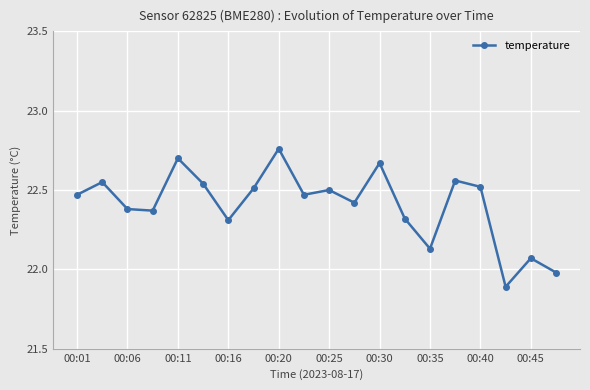

What is the sum of all values?

448.1